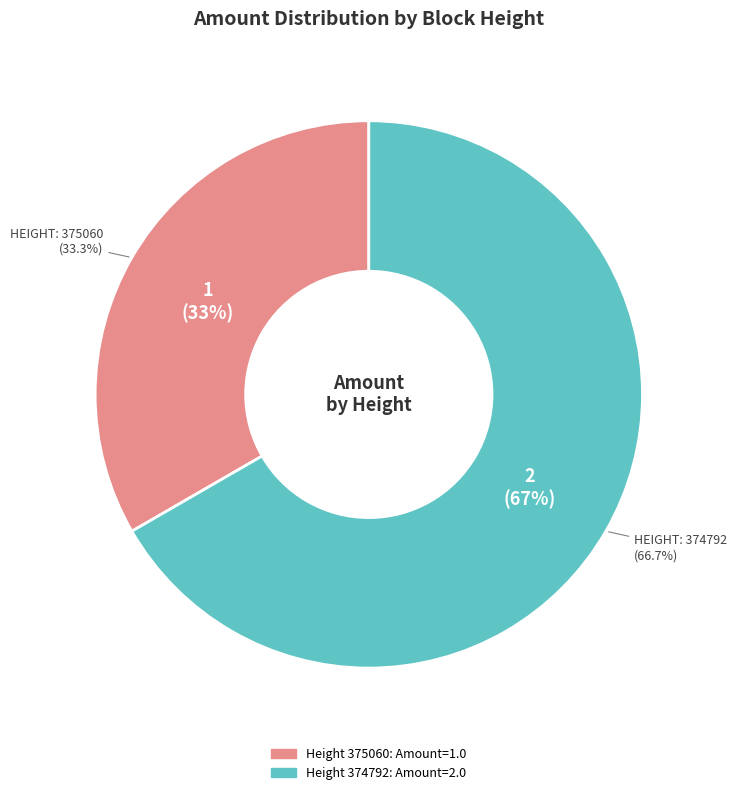

What percentage is the 374792 slice, to the nearest percent?

67%